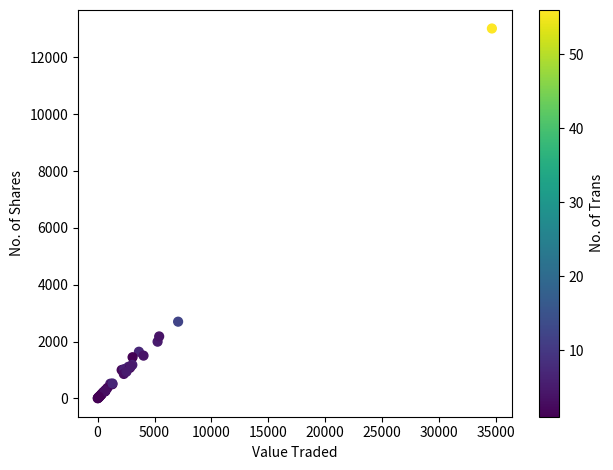

What Y value in the scatter plot is closest to 6513?

2700